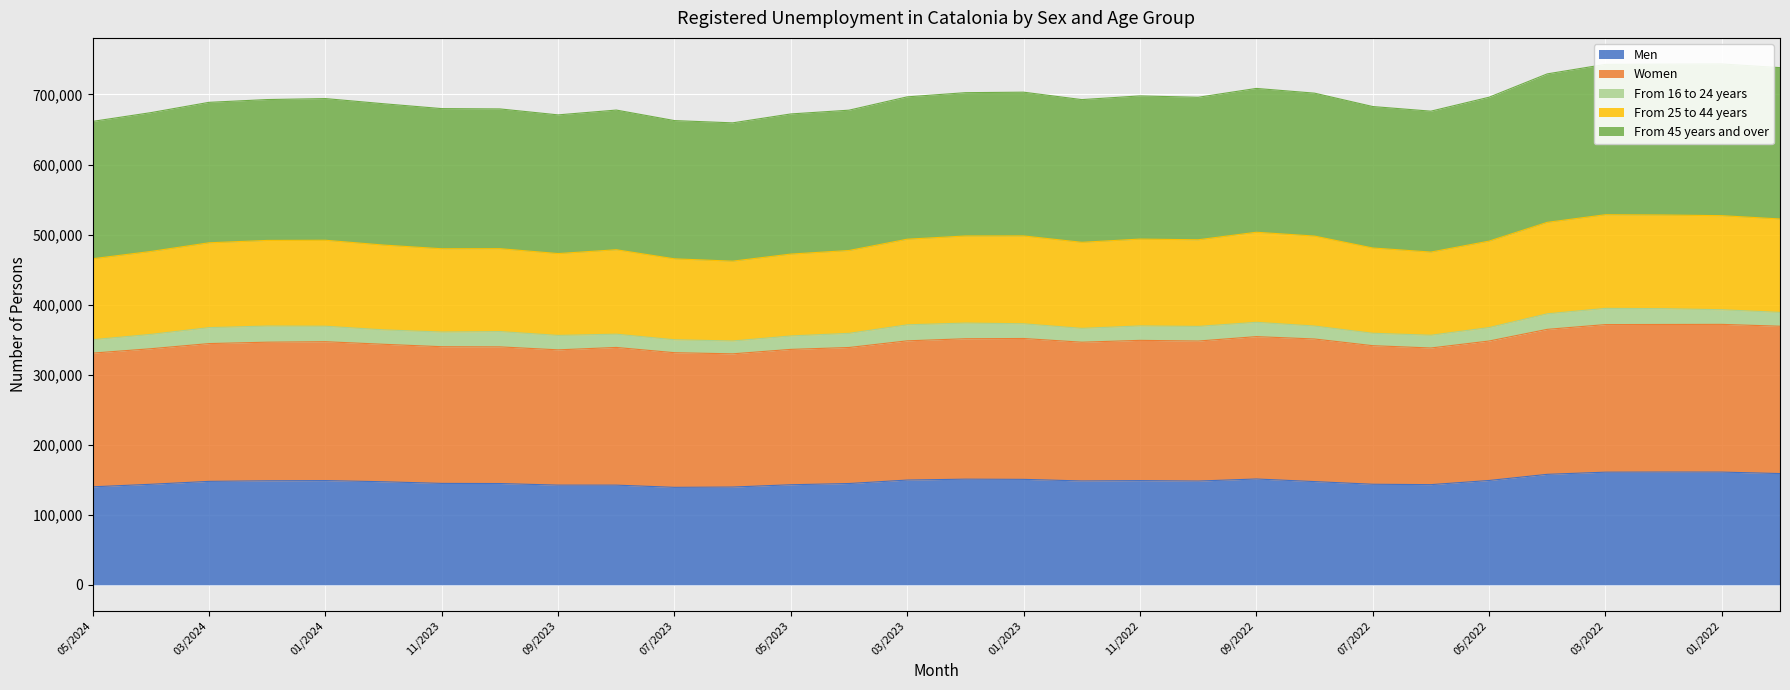

Which series has the widest spread of values?

From 25 to 44 years